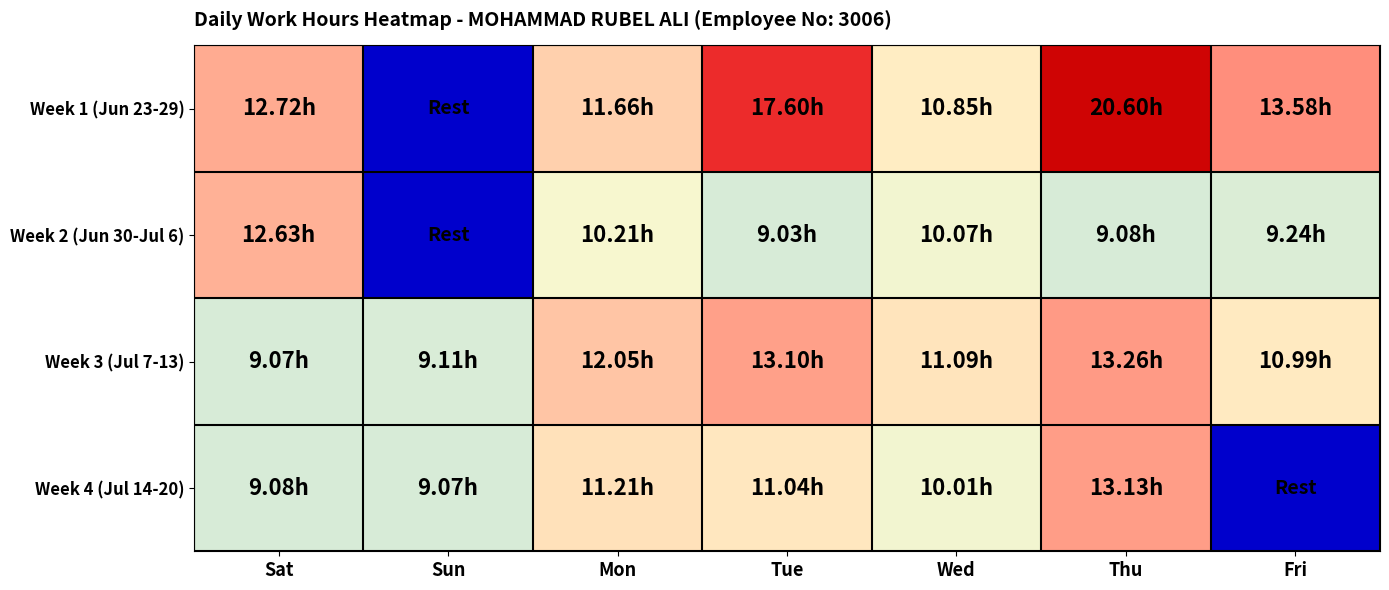

What is the greatest value displayed?

20.6